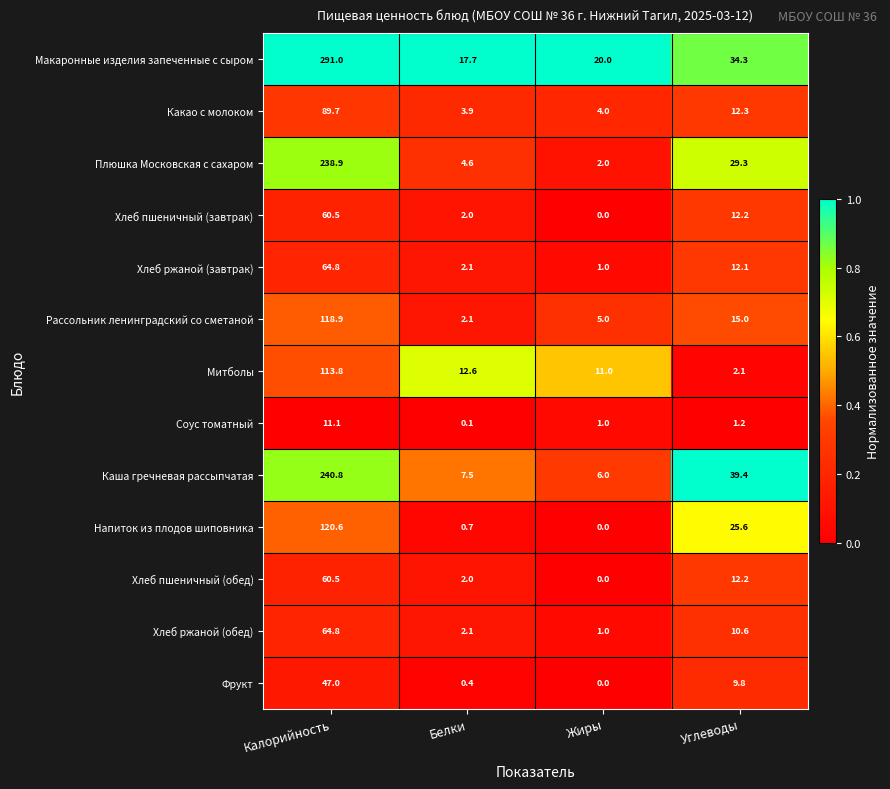

The value of Фрукт at Жиры is 27.6. True or false?

False